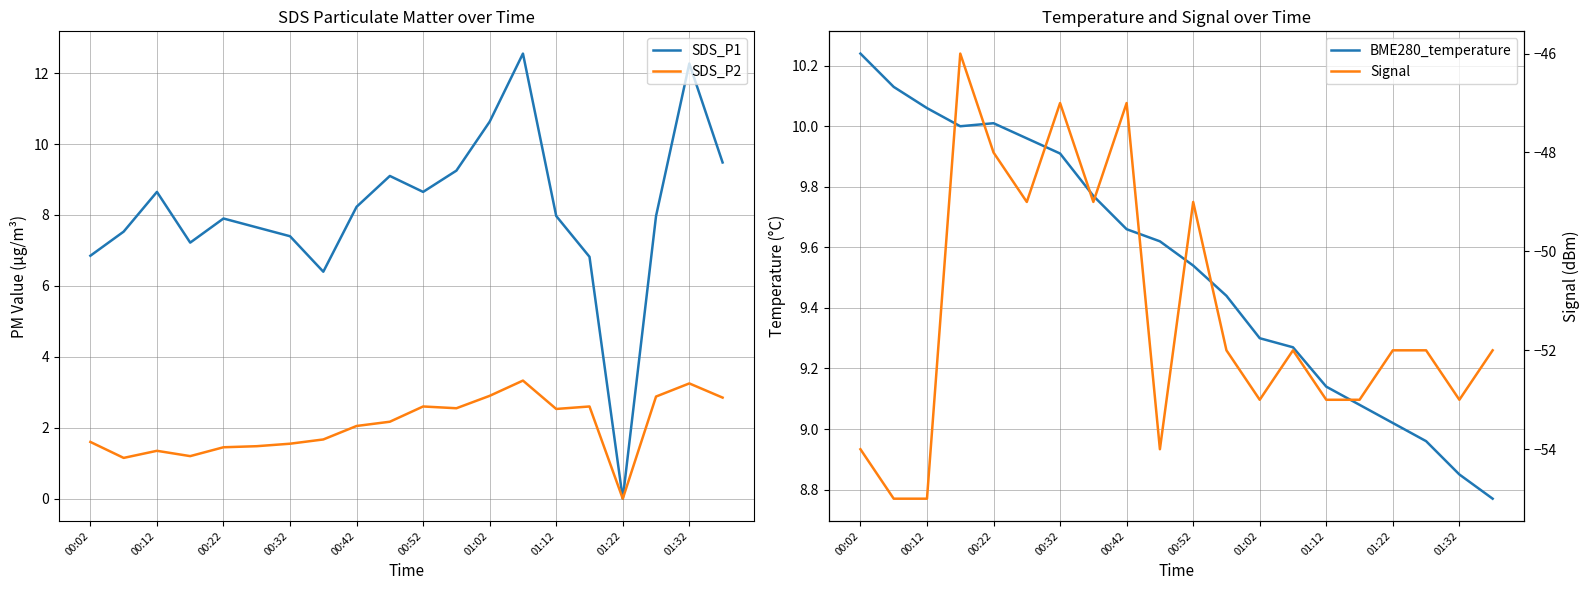

How many interior local valleys does the SDS_P2 series have?

5